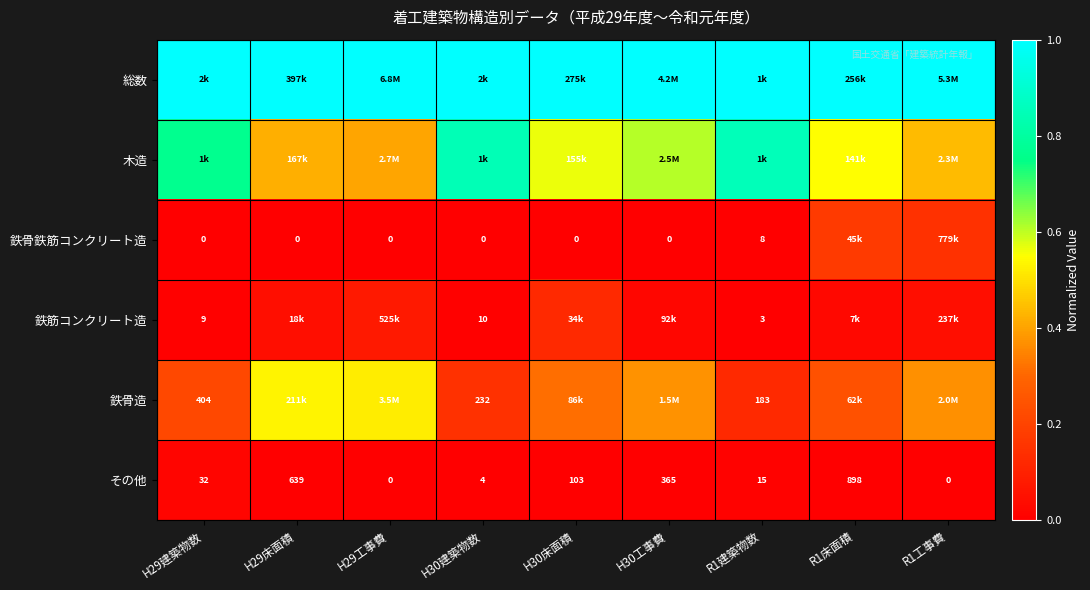

How many 鉄骨造 values are between 0 and 1?

9